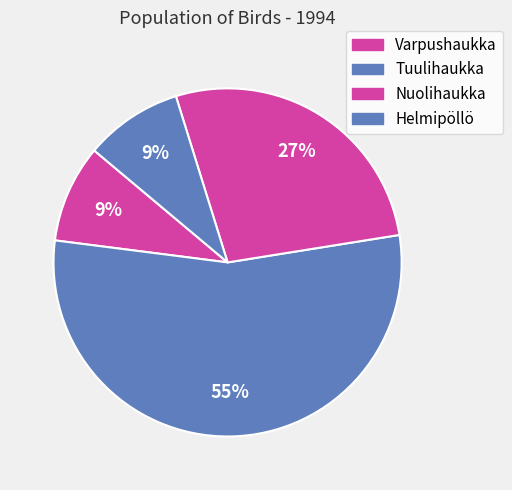

Is the sum of Helmipöllö and Varpushaukka greater than half?

No